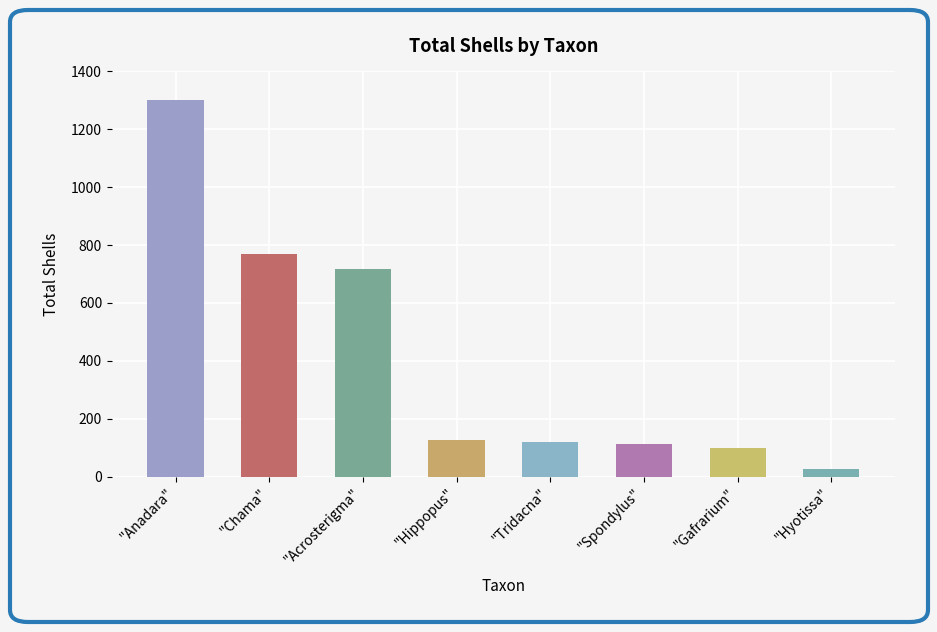

Rank the categories by value from lowest to highest.

Hyotissa, Gafrarium, Spondylus, Tridacna, Hippopus, Acrosterigma, Chama, Anadara